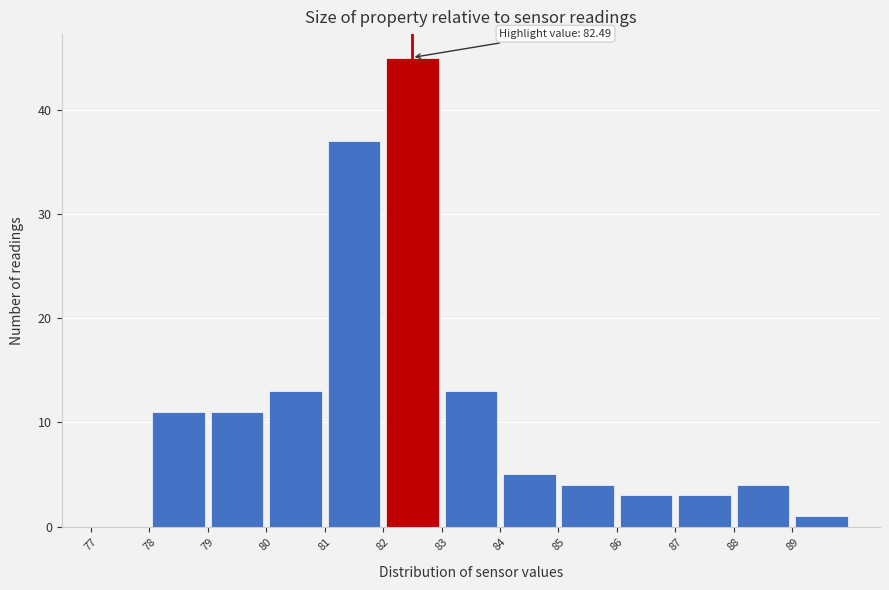

Over which range of the x-axis is the bar tallest?

82 to 83